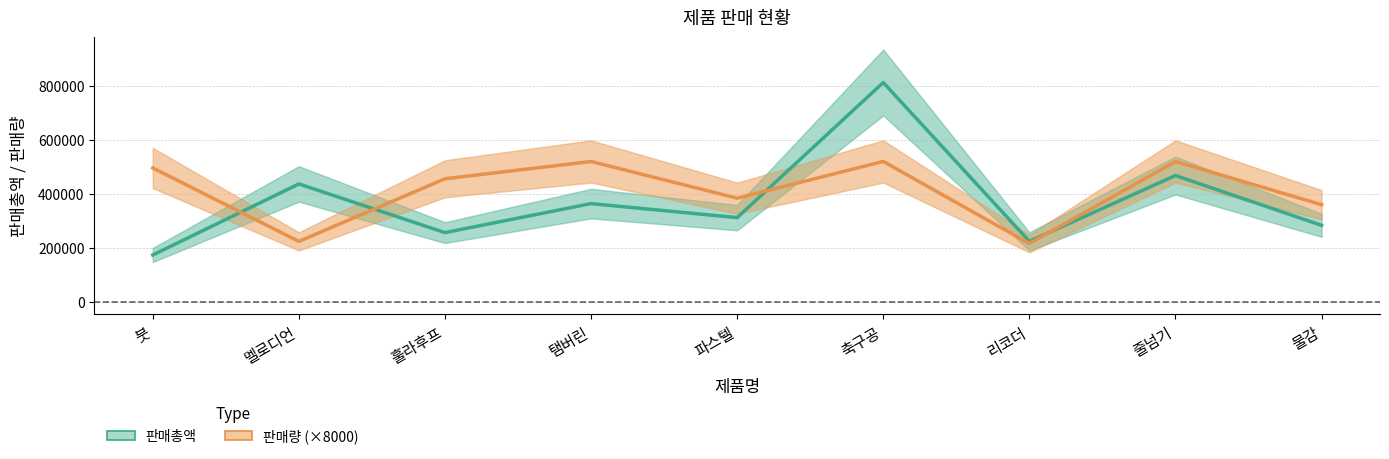

How many times do 판매량 (×8000) and 판매총액 cross each other?

4